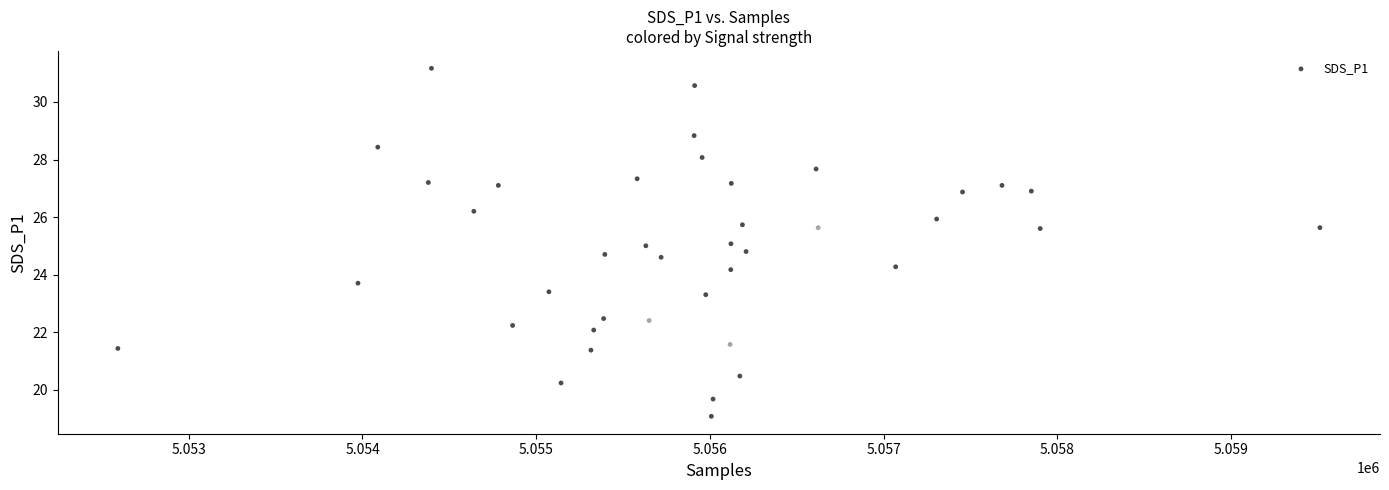

What is the range of Y values (max minus min)?

12.1